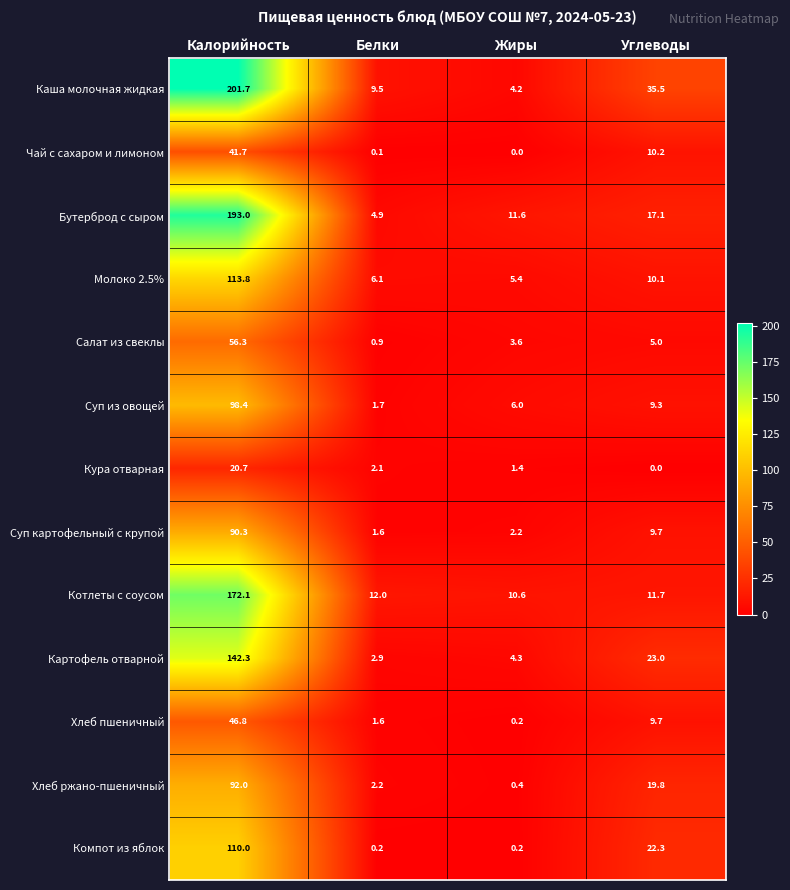

Rank the series by their maximum value, from lowest to highest.

Кура отварная, Чай с сахаром и лимоном, Хлеб пшеничный, Салат из свеклы, Суп картофельный с крупой, Хлеб ржано-пшеничный, Суп из овощей, Компот из яблок, Молоко 2.5%, Картофель отварной, Котлеты с соусом, Бутерброд с сыром, Каша молочная жидкая